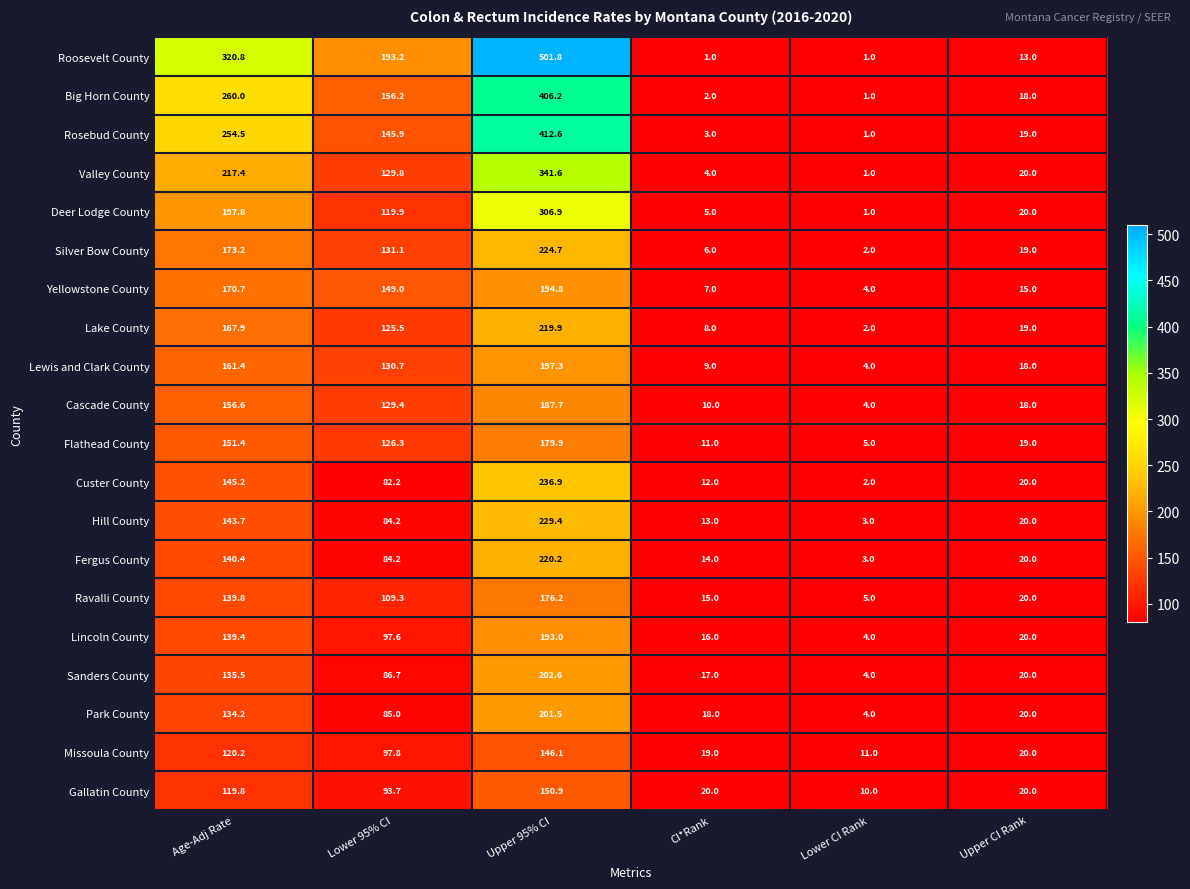

The Deer Lodge County series shows 76.3 at Age-Adj Rate. True or false?

False